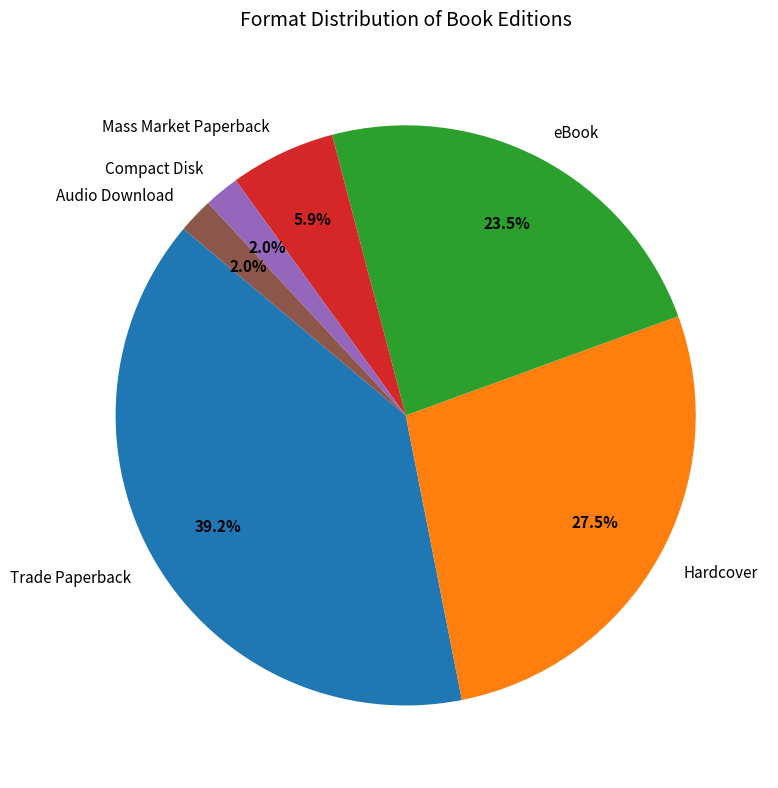

Which slice is the largest?

Trade Paperback